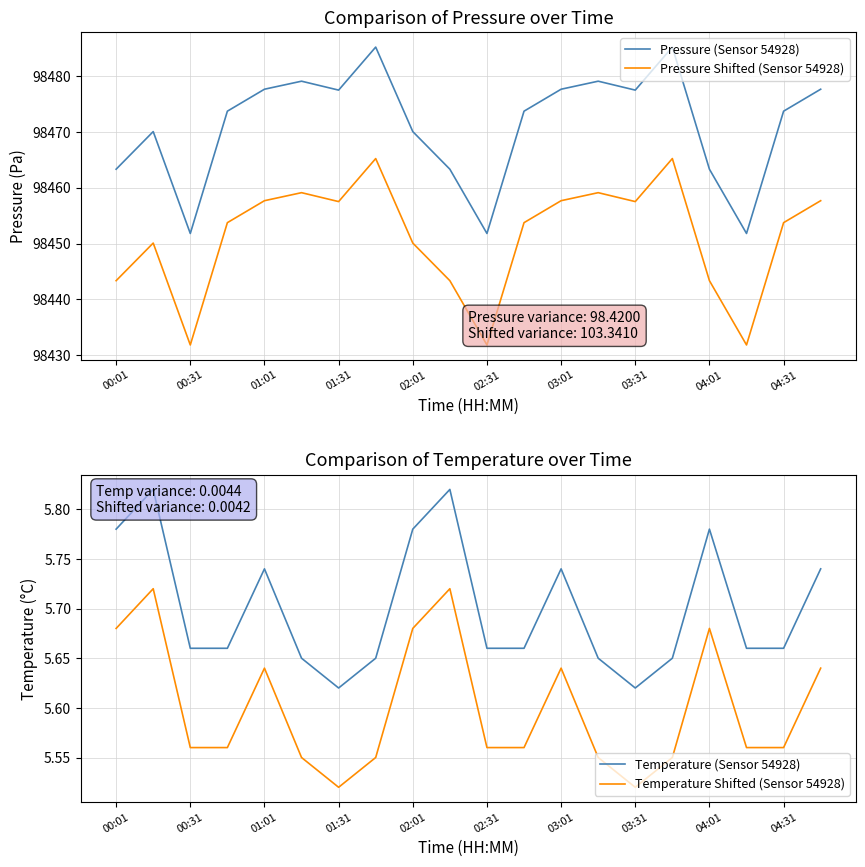

Does the chart display data point markers on the line(s)?

No